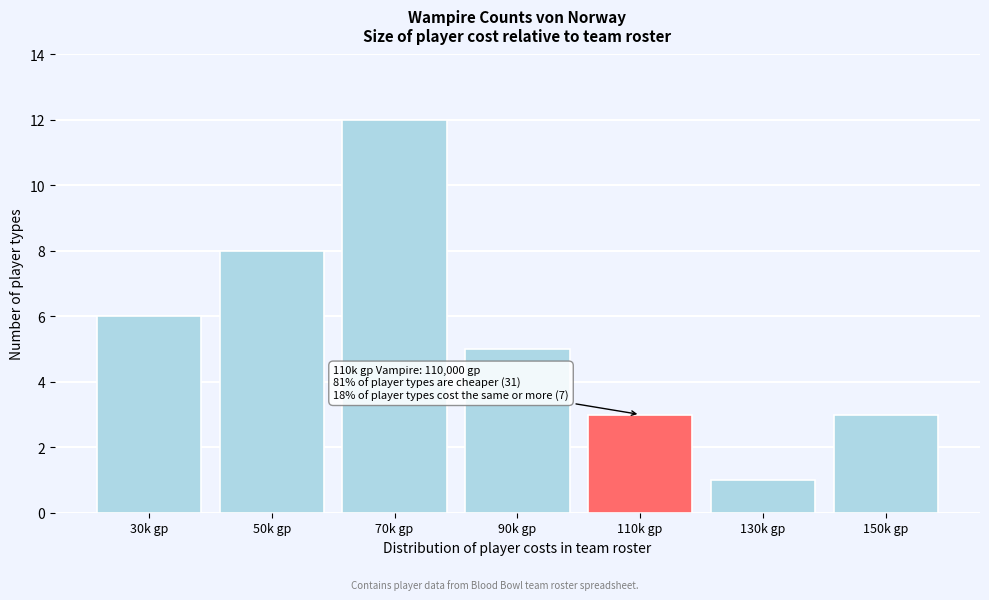

Reading right to left, list all the values displayed in this chart.

150k gp=3	130k gp=1	110k gp=3	90k gp=5	70k gp=12	50k gp=8	30k gp=6